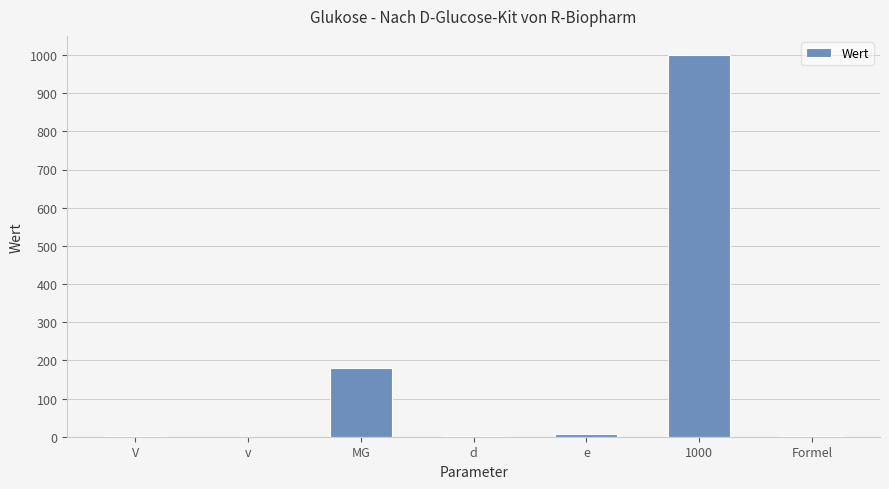

What is the difference between the values at MG and 1000?

819.8